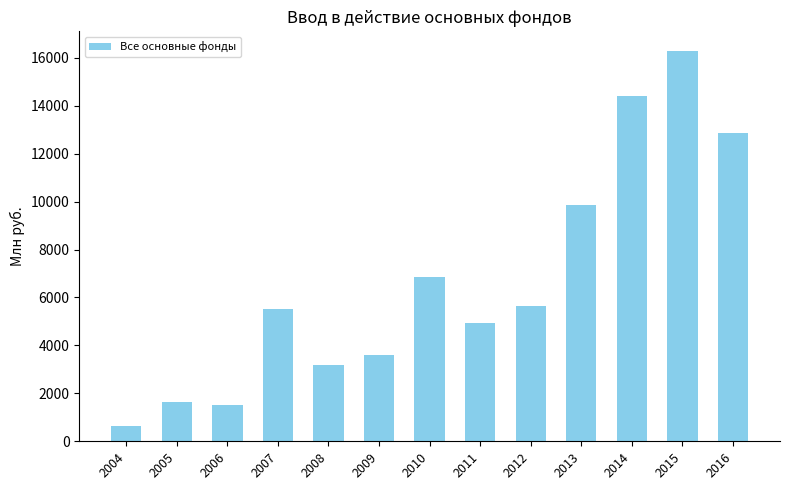

At which label is the value closest to 8457?

2013